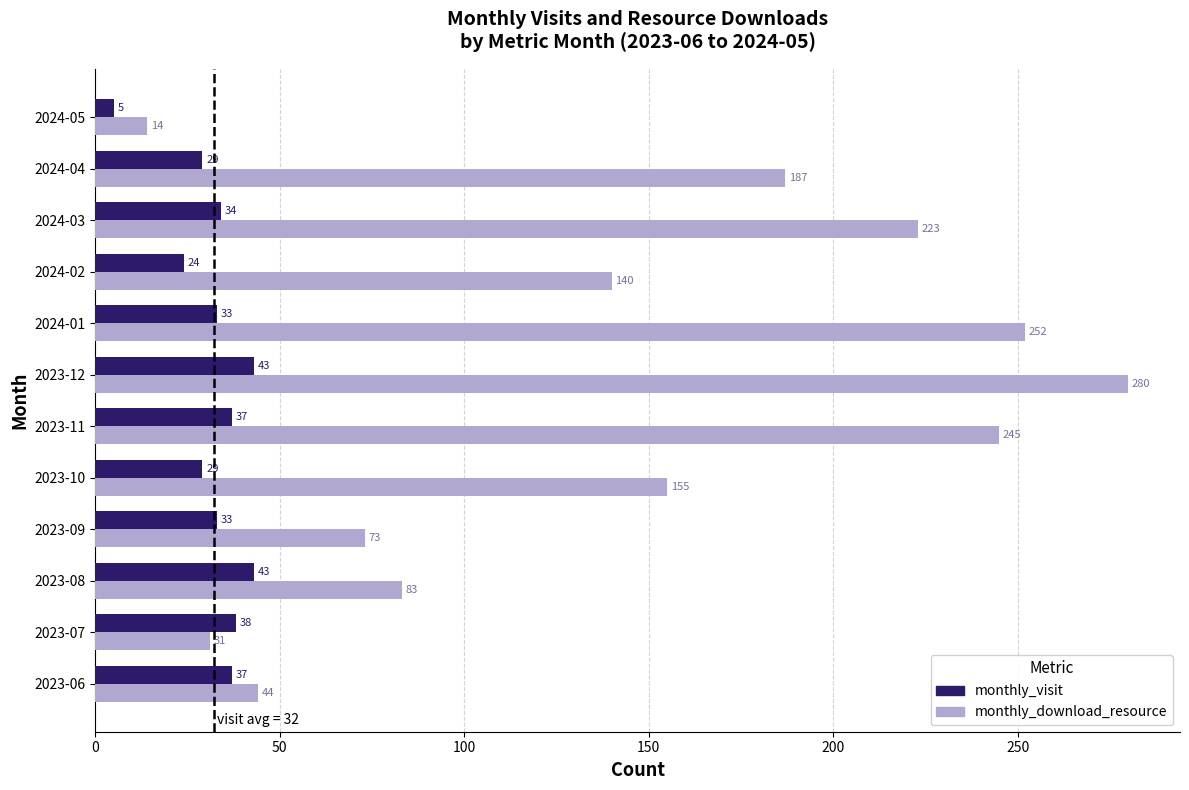

True or false: monthly_visit has a value of 14 at 2023-11.

False